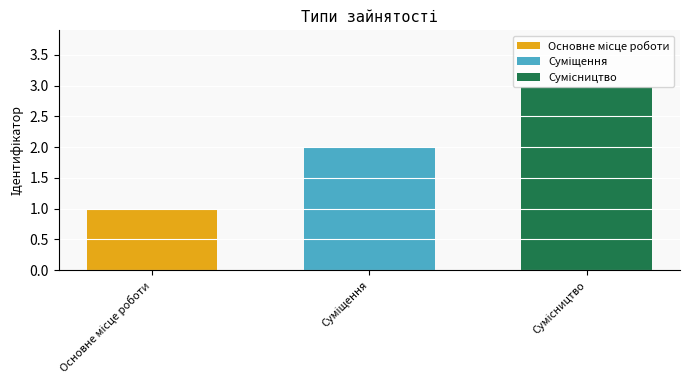

What is the greatest value displayed?

3